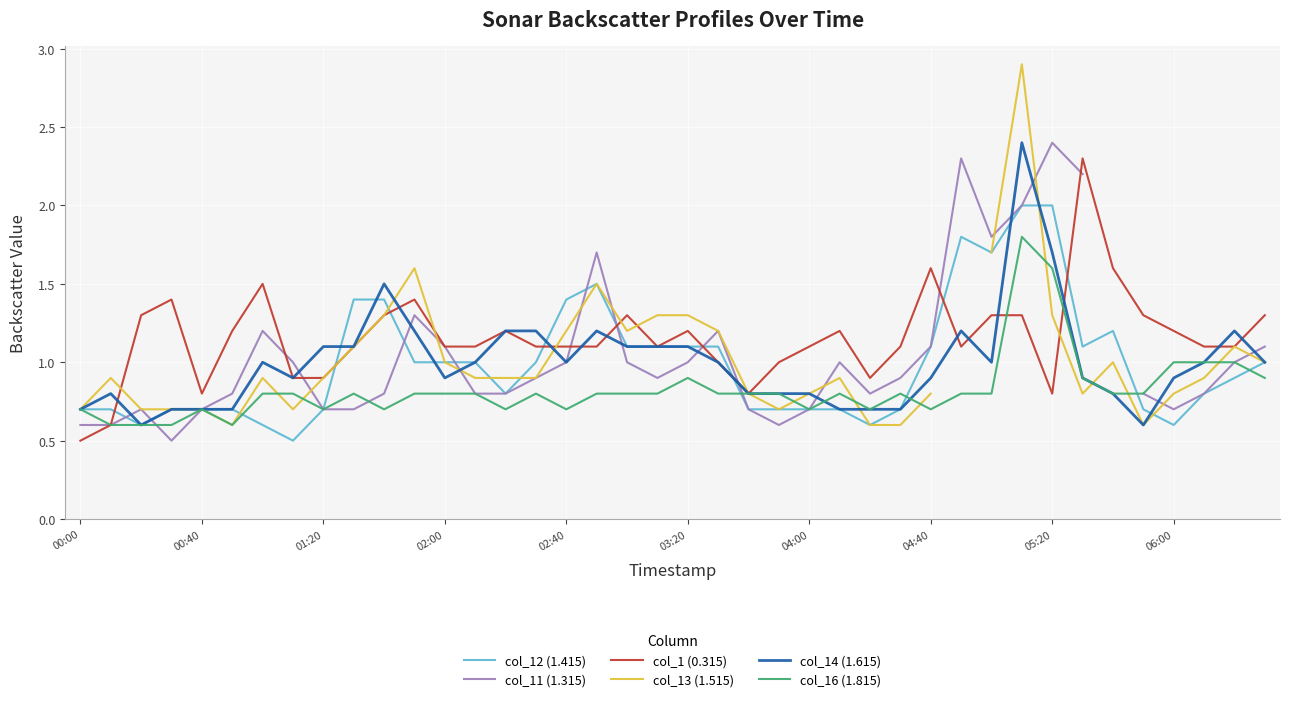

What position from the right is 30?

10